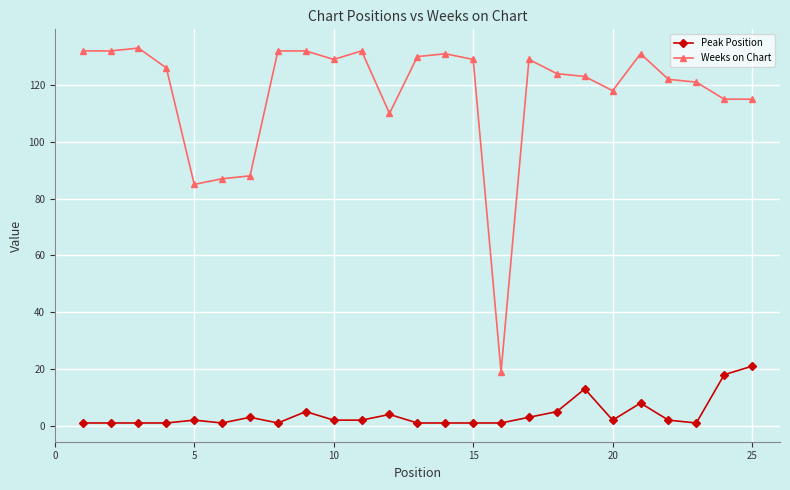

Reading right to left, list all the values displayed in this chart.

Peak Position: 21	18	1	2	8	2	13	5	3	1	1	1	1	4	2	2	5	1	3	1	2	1	1	1	1
Weeks on Chart: 115	115	121	122	131	118	123	124	129	19	129	131	130	110	132	129	132	132	88	87	85	126	133	132	132